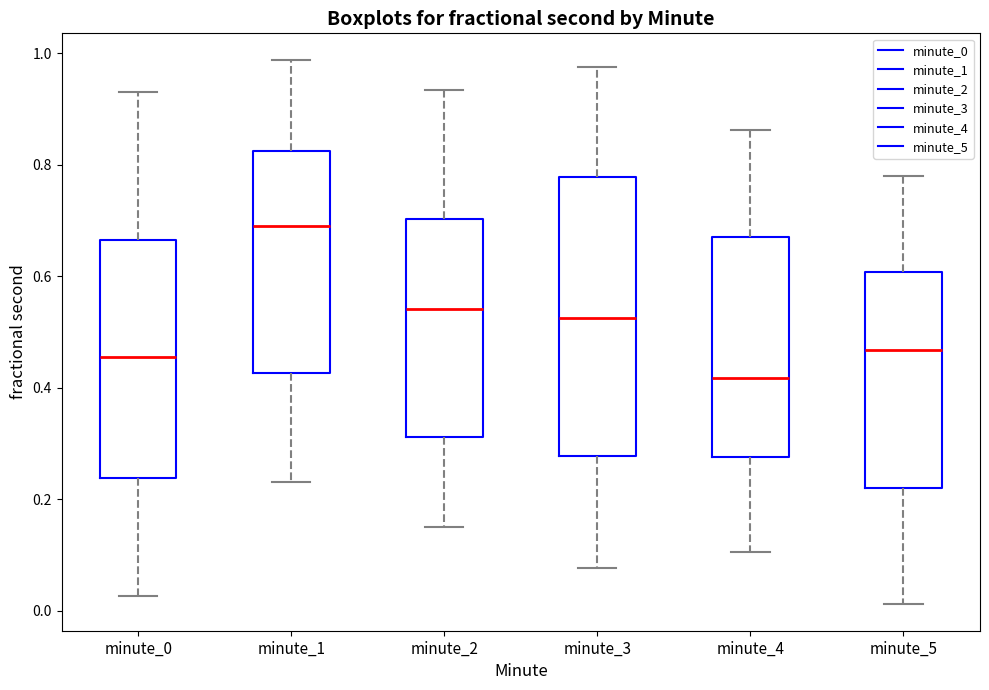

Reading left to right, read every box against the y-axis: the position of its median line, the range the box covers, and the ends of its whiskers. The values are not printed on the chart, so give them approximately, as read against the axis.

minute_0: median 0.46, box 0.24 to 0.66, whiskers 0.02 to 0.92
minute_1: median 0.70, box 0.42 to 0.82, whiskers 0.24 to 0.98
minute_2: median 0.54, box 0.32 to 0.70, whiskers 0.16 to 0.94
minute_3: median 0.52, box 0.28 to 0.78, whiskers 0.08 to 0.98
minute_4: median 0.42, box 0.28 to 0.66, whiskers 0.10 to 0.86
minute_5: median 0.46, box 0.22 to 0.60, whiskers 0.02 to 0.78